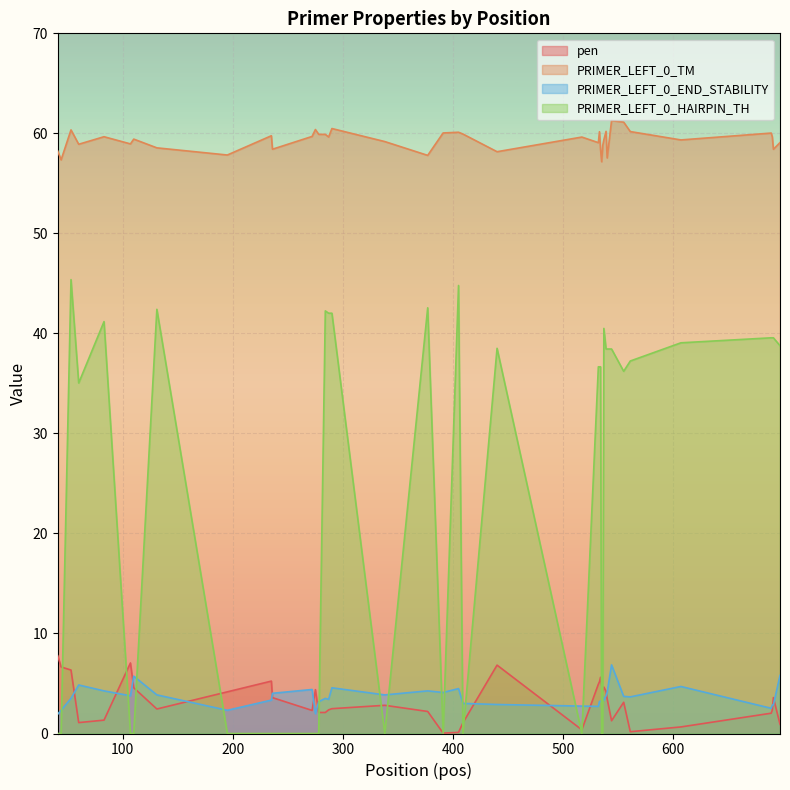

Reading left to right, list all the values displayed in this chart.

pen: 41=7.8	44=6.7	53=6.3	60=1.1	83=1.3	107=7.1	110=4.6	131=2.4	195=4.2	235=5.2	236=3.6	272=2.3	275=4.4	278=2.1	284=2.1	287=2.4	290=2.5	338=2.8	377=2.2	391=0.0	405=0.1	409=1.1	440=6.8	517=0.4	532=4.9	533=5.2	534=5.6	535=4.8	536=4.2	537=4.6	539=4.2	540=3.5	544=1.3	555=3.1	561=0.2	607=0.7	689=2.0	690=2.3	691=3.6	697=0.9
PRIMER_LEFT_0_TM: 41=58.2	44=57.3	53=60.3	60=58.9	83=59.7	107=58.9	110=59.4	131=58.6	195=57.8	235=59.8	236=58.4	272=59.7	275=60.4	278=59.9	284=59.9	287=59.6	290=60.5	338=59.2	377=57.8	391=60.0	405=60.1	409=59.9	440=58.2	517=59.6	532=59.1	533=60.2	534=58.4	535=57.2	536=58.8	537=59.4	539=60.2	540=57.5	544=61.3	555=61.1	561=60.2	607=59.3	689=60.0	690=59.7	691=58.4	697=59.1
PRIMER_LEFT_0_END_STABILITY: 41=1.9	44=2.3	53=3.5	60=4.8	83=4.3	107=3.8	110=5.7	131=3.9	195=2.3	235=3.3	236=4.0	272=4.4	275=2.0	278=3.2	284=3.5	287=3.4	290=4.6	338=3.9	377=4.3	391=4.1	405=4.5	409=3.0	440=2.9	517=2.7	532=2.7	533=3.2	534=3.2	535=3.2	536=3.7	537=3.3	539=3.8	540=4.1	544=6.9	555=3.7	561=3.7	607=4.7	689=2.5	690=2.9	691=2.9	697=5.8
PRIMER_LEFT_0_HAIRPIN_TH: 41=0.0	44=0.0	53=45.4	60=35.0	83=41.2	107=0.0	110=0.0	131=42.4	195=0.0	235=0.0	236=0.0	272=0.0	275=0.0	278=0.0	284=42.2	287=42.0	290=42.0	338=0.0	377=42.6	391=0.0	405=44.8	409=0.0	440=38.5	517=0.0	532=36.7	533=36.7	534=36.7	535=0.0	536=0.0	537=40.5	539=38.4	540=38.4	544=38.4	555=36.2	561=37.2	607=39.1	689=39.6	690=39.6	691=39.6	697=38.8